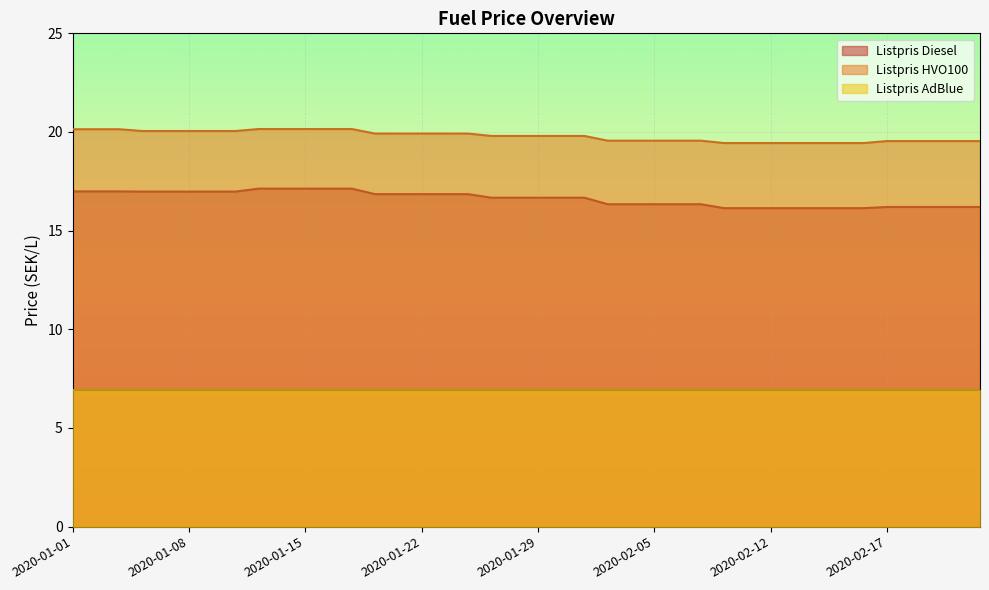

Is it true that Listpris HVO100 equals 19.9 at 2020-01-22?

True